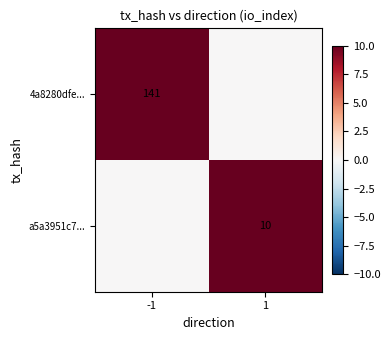

How many categories are shown in the chart?

2